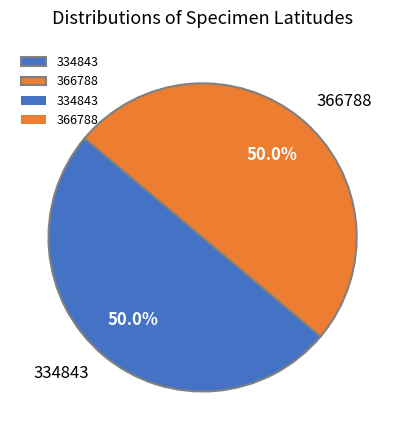

Count the number of slices in the pie.

2